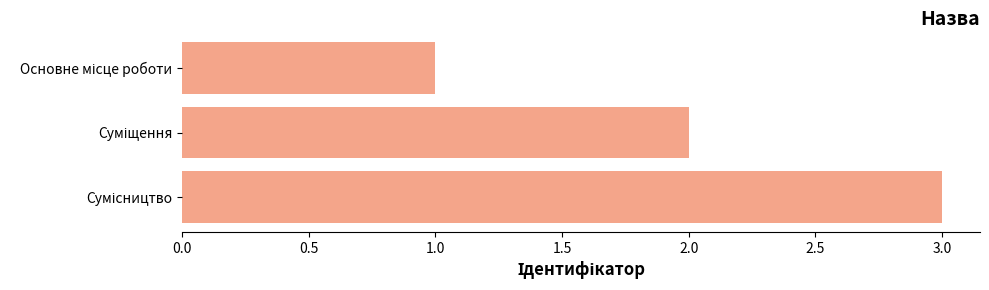

How many data points are less than 2?

1